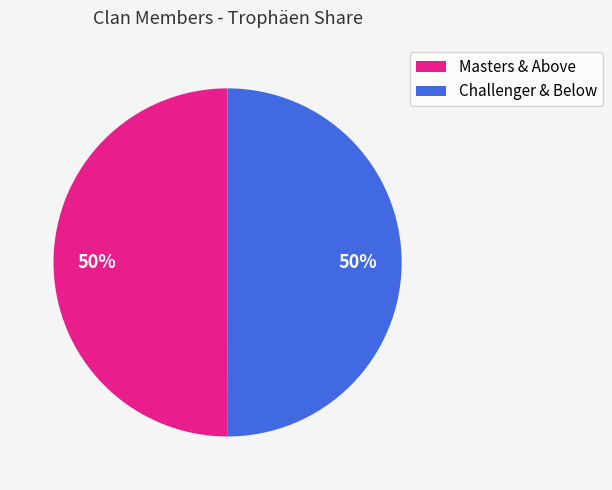

To the nearest percent, what is the average slice percentage?

50%